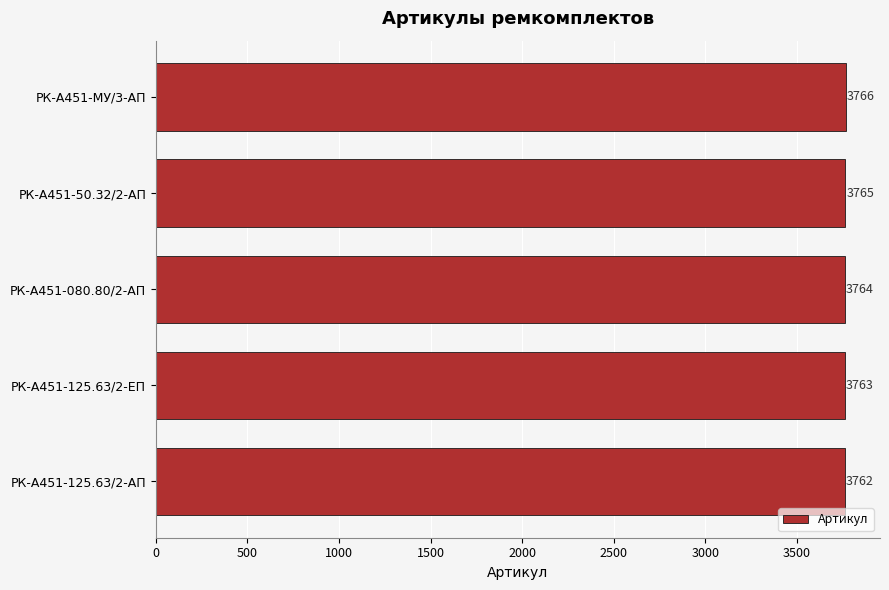

Reading bottom to top, transcribe all the data shown in this chart.

РК-А451-125.63/2-АП=3762	РК-А451-125.63/2-ЕП=3763	РК-А451-080.80/2-АП=3764	РК-А451-50.32/2-АП=3765	РК-А451-МУ/3-АП=3766